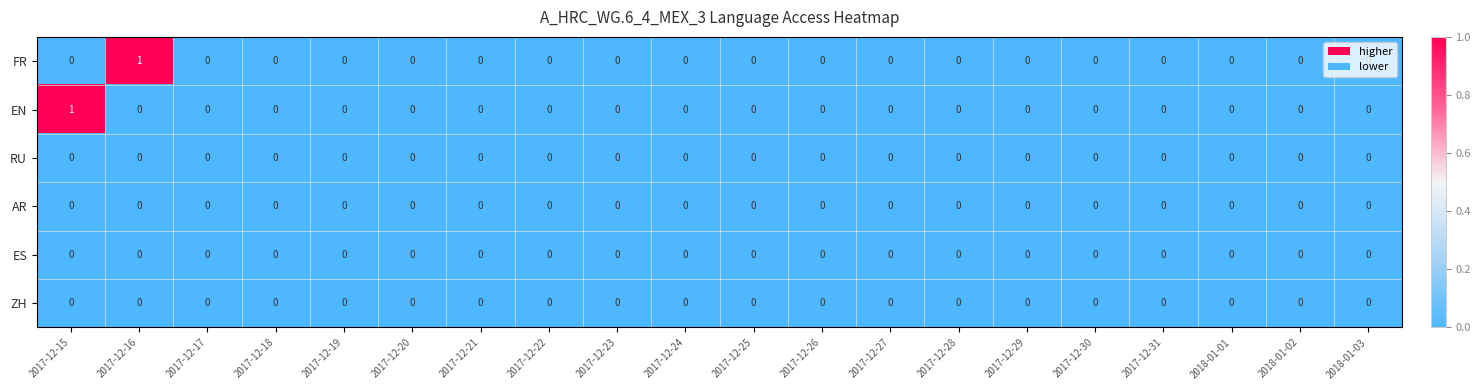

Is the value of ES at 2018-01-03 greater than the value of FR at 2017-12-16?

No